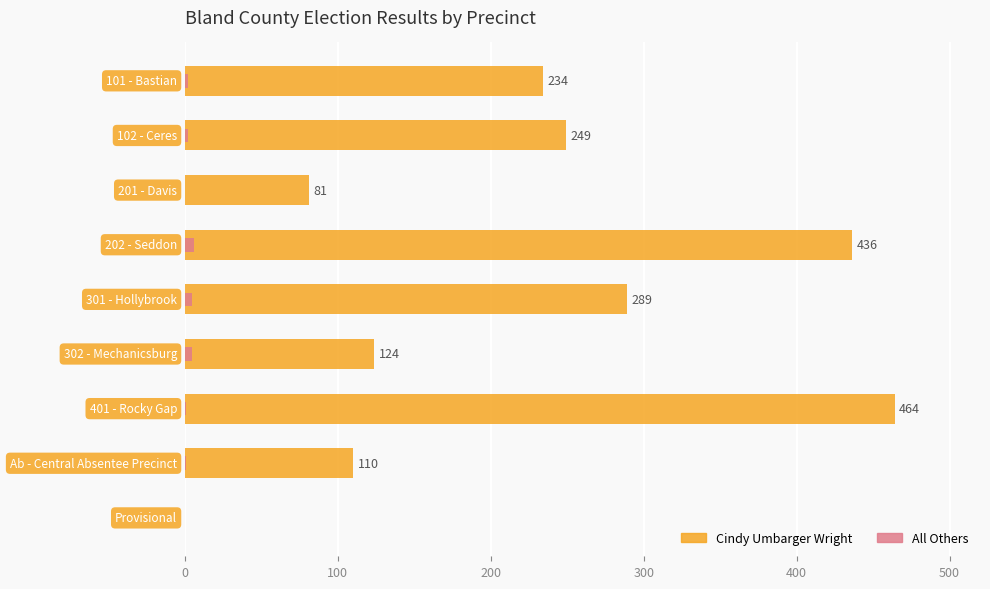

Are the bars horizontal?

Yes